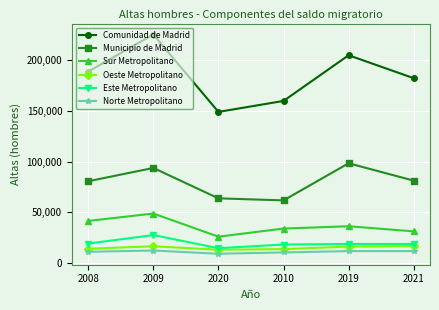

What is the maximum value for Oeste Metropolitano?

16807